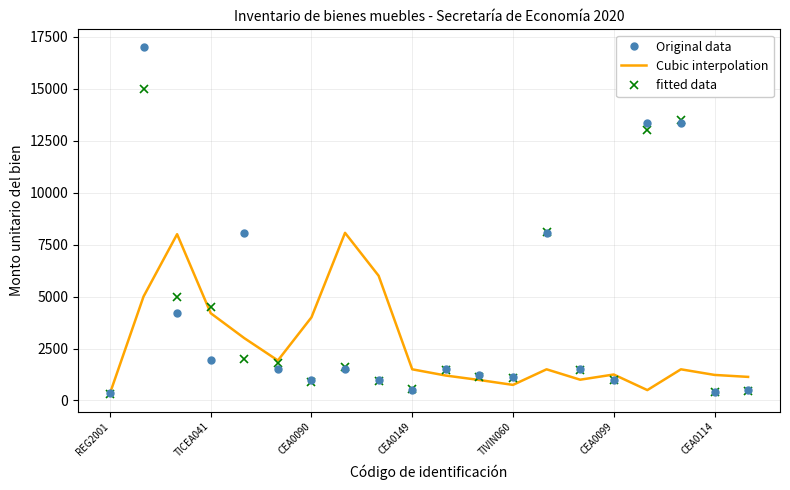

Which series has the widest spread of values?

Original data